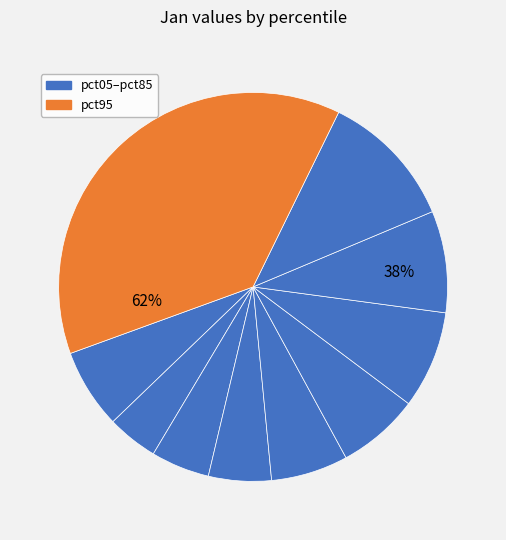

What percentage do pct45 and pct35 together represent?

11.6%